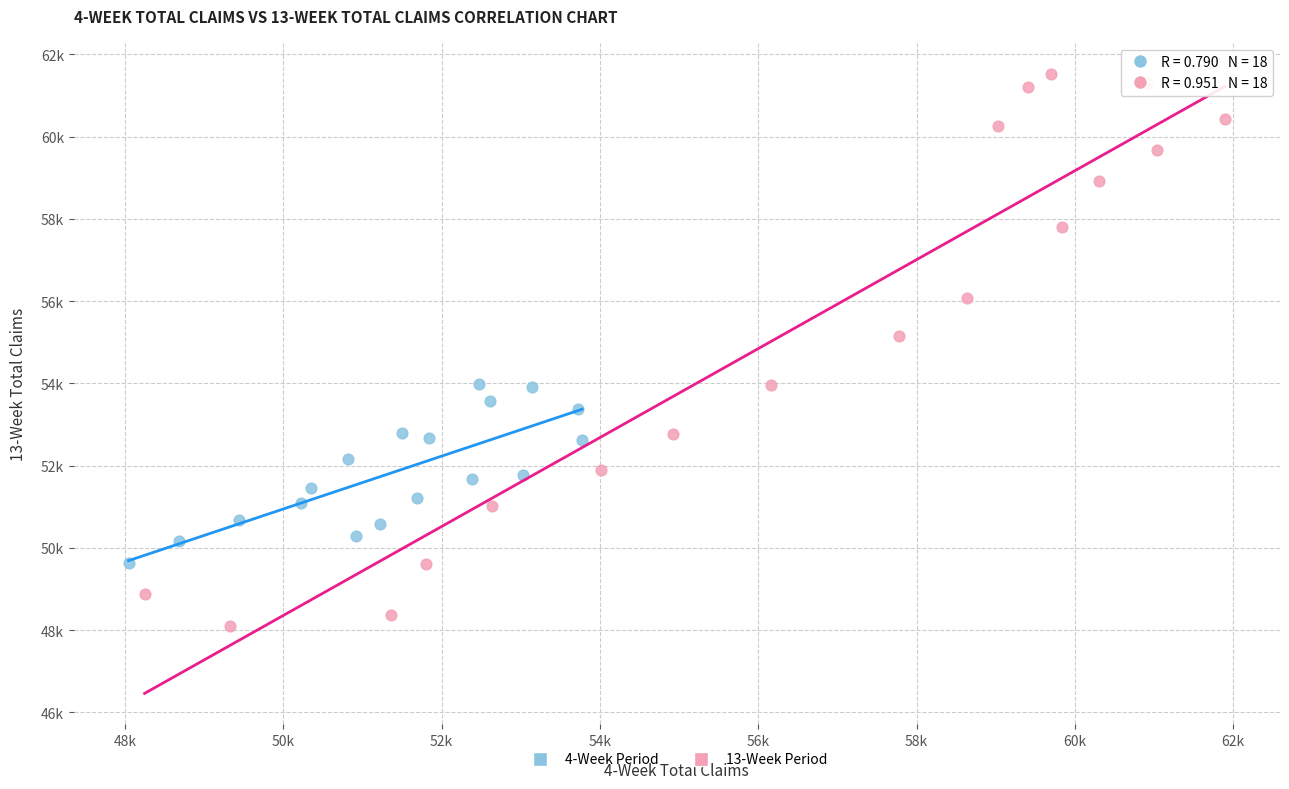

What are all the series names shown in the legend?

4-Week Period, 13-Week Period